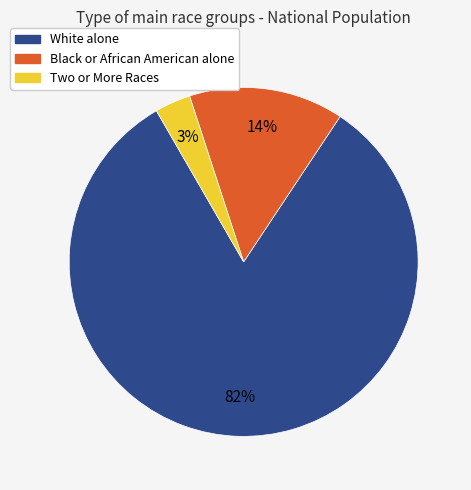

What is the majority slice?

White alone